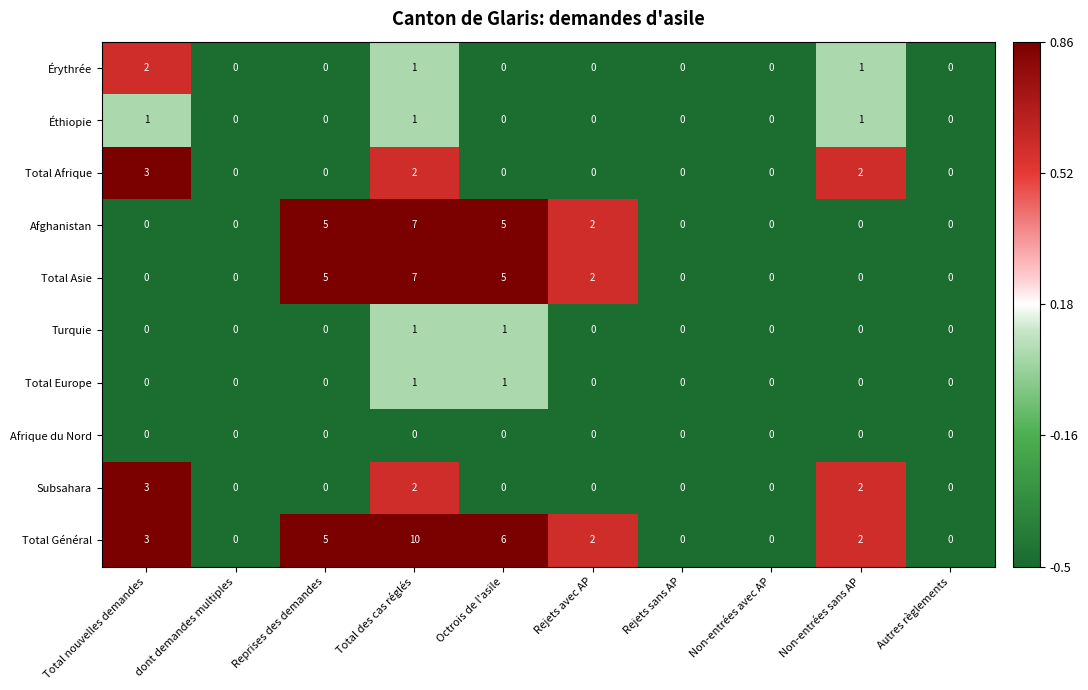

At which category does the chart reach its peak across all series?

Total des cas réglés